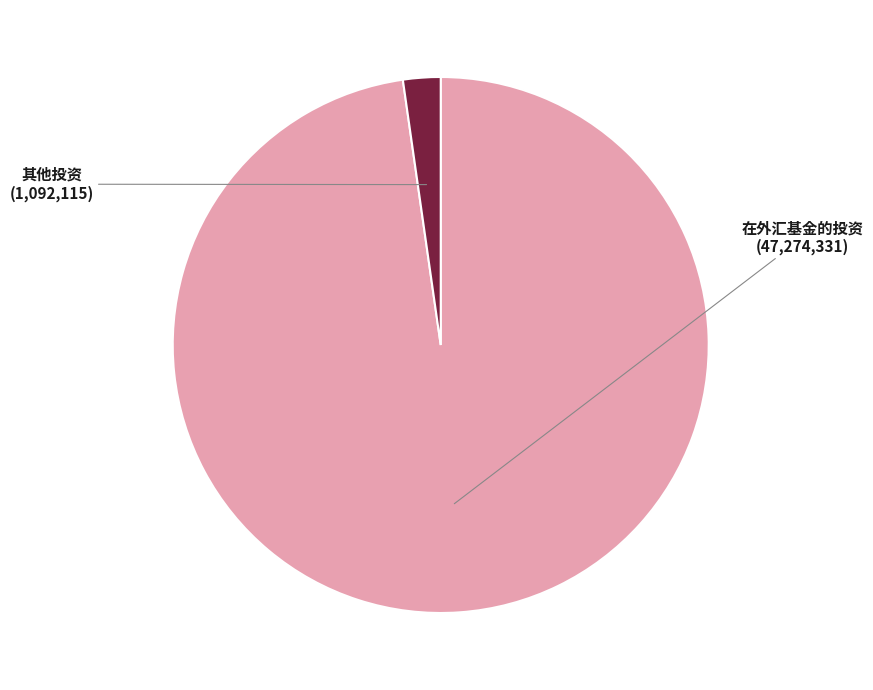

Does 其他投资 represent more than half of the total?

No